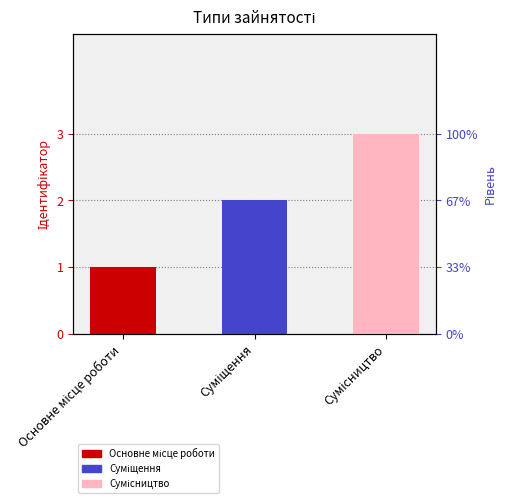

The value at Основне місце роботи is 0. True or false?

False